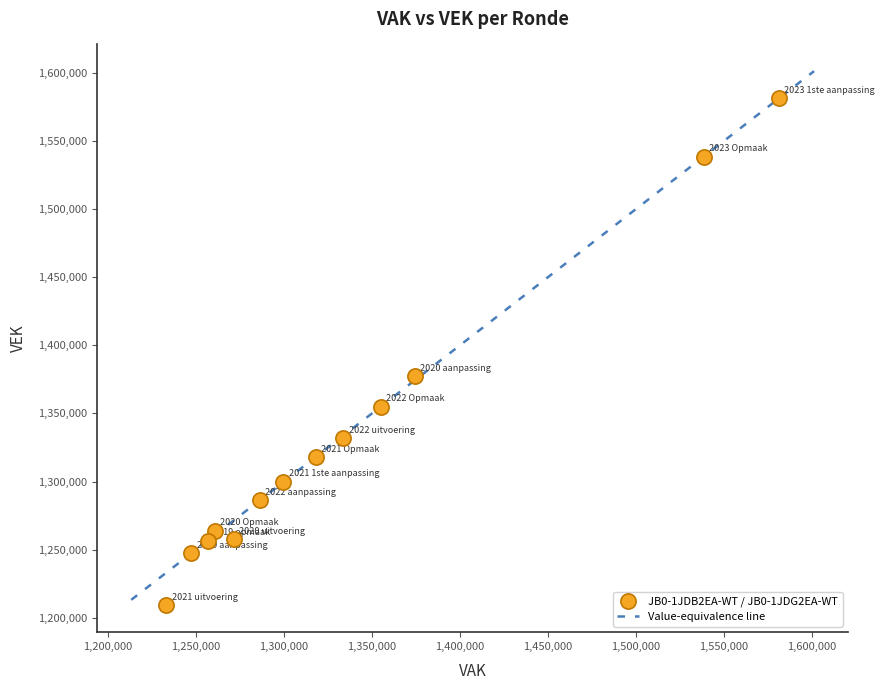

What is the range of X values (max minus min)?

347924